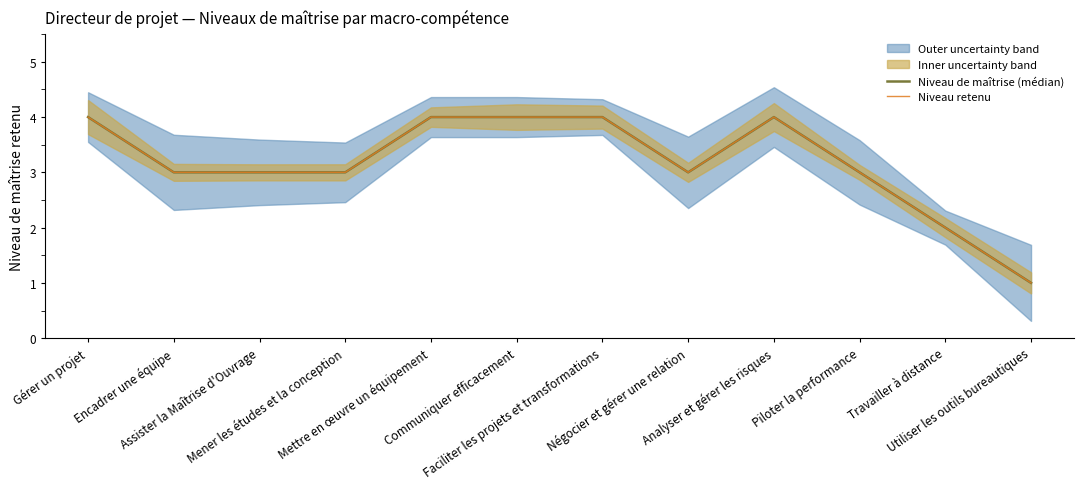

What is the total value across all series at Faciliter les projets et transformations?

8